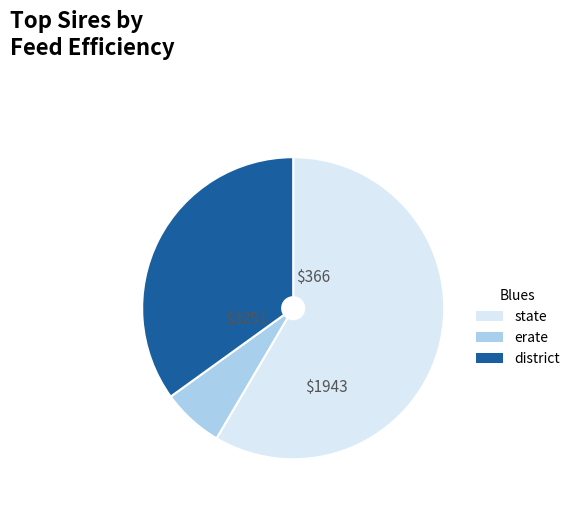

Combined, do state and district account for over 50%?

Yes